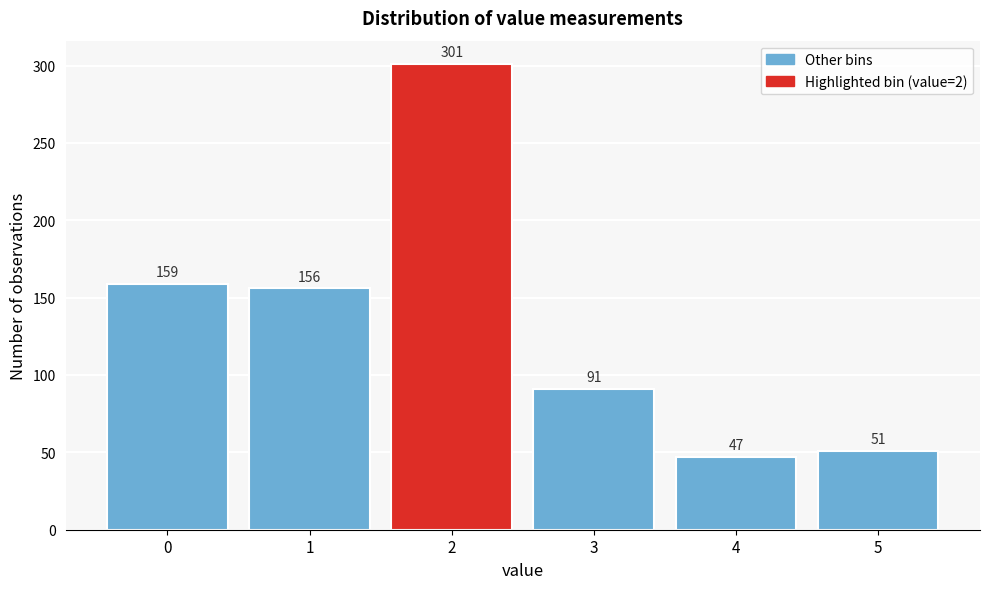

Reading right to left, what are all the values shown in this chart?

51	47	91	301	156	159